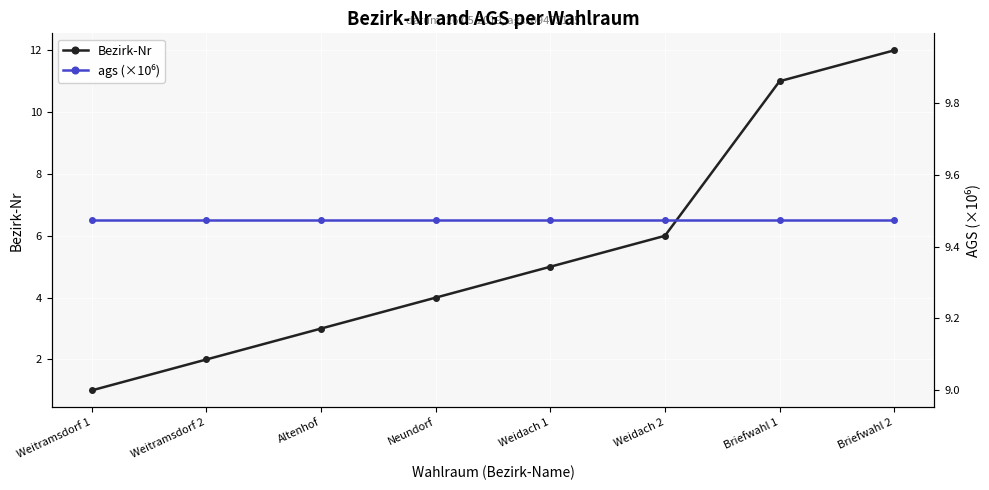

What are all the series names shown in the legend?

Bezirk-Nr, ags (×10⁶)